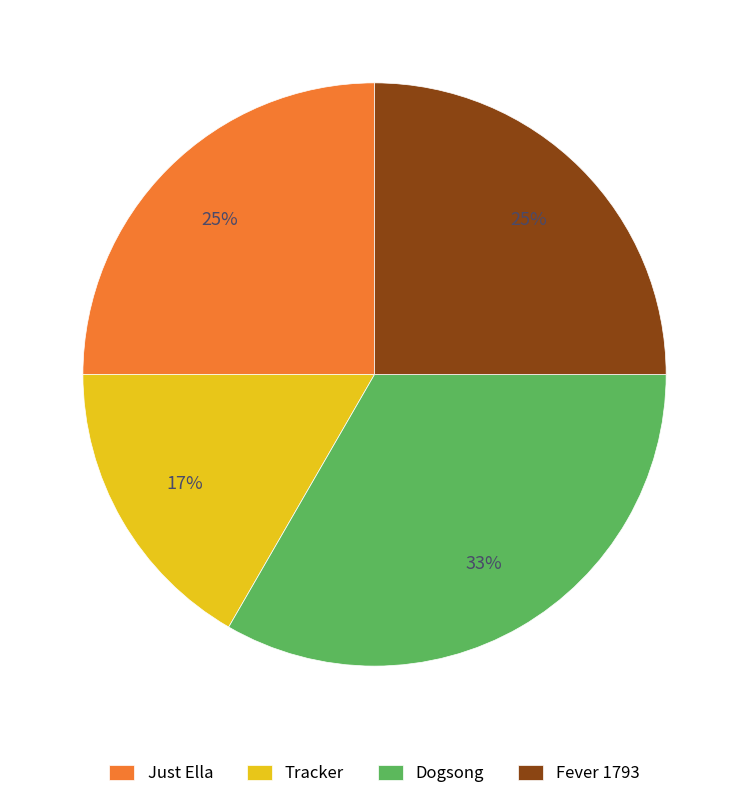

How many slices are in this pie chart?

4